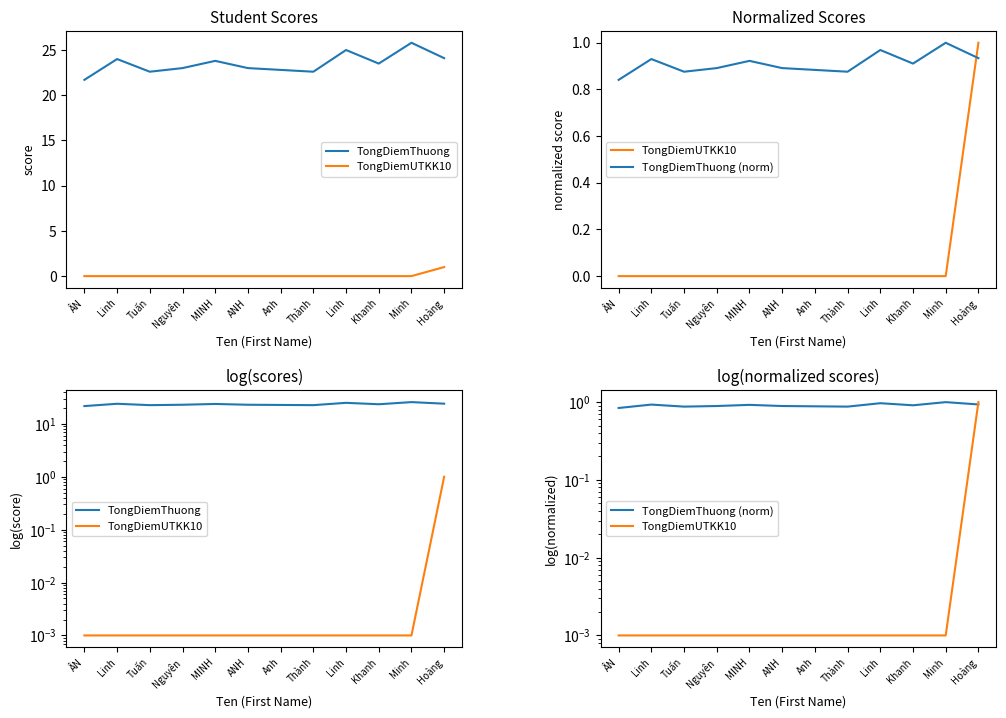

True or false: TongDiemThuong (norm) has more than 1 interior local peaks.

True